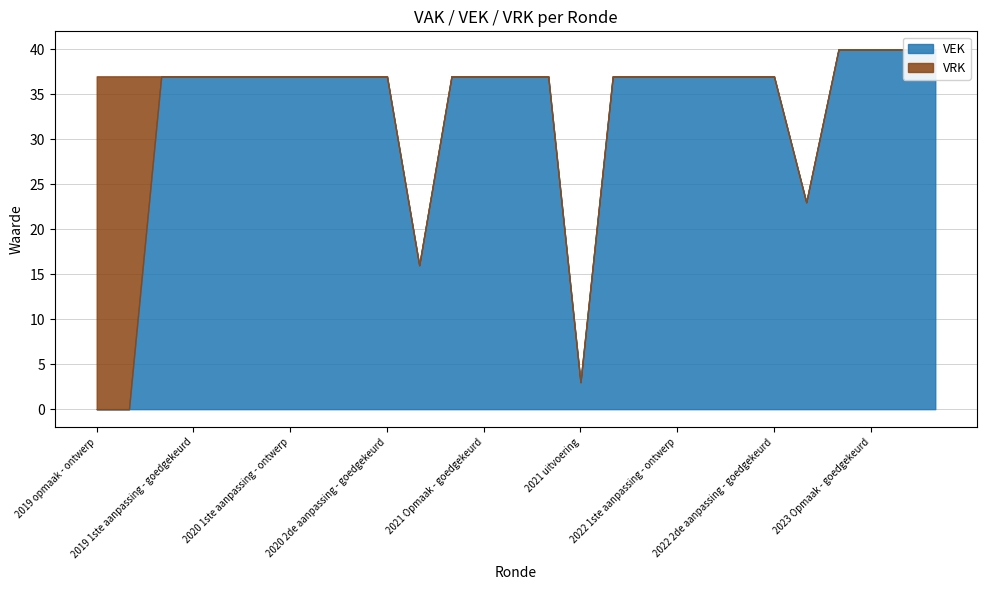

How many positive values does the VEK series have?

25